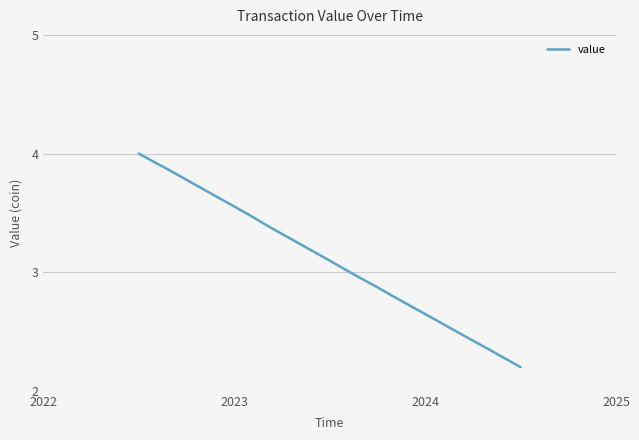

What is the difference between the maximum and minimum values?

1.8